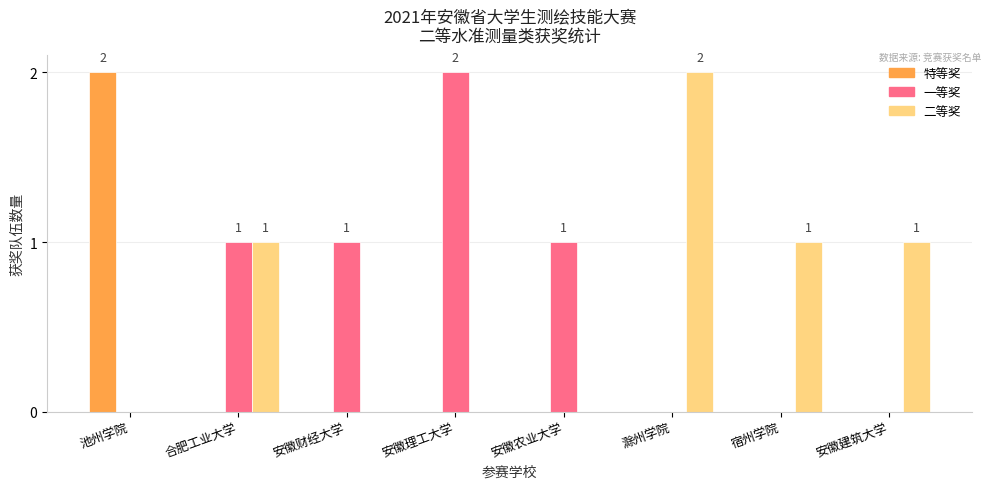

Is the value of 一等奖 at 安徽财经大学 greater than the value of 二等奖 at 滁州学院?

No